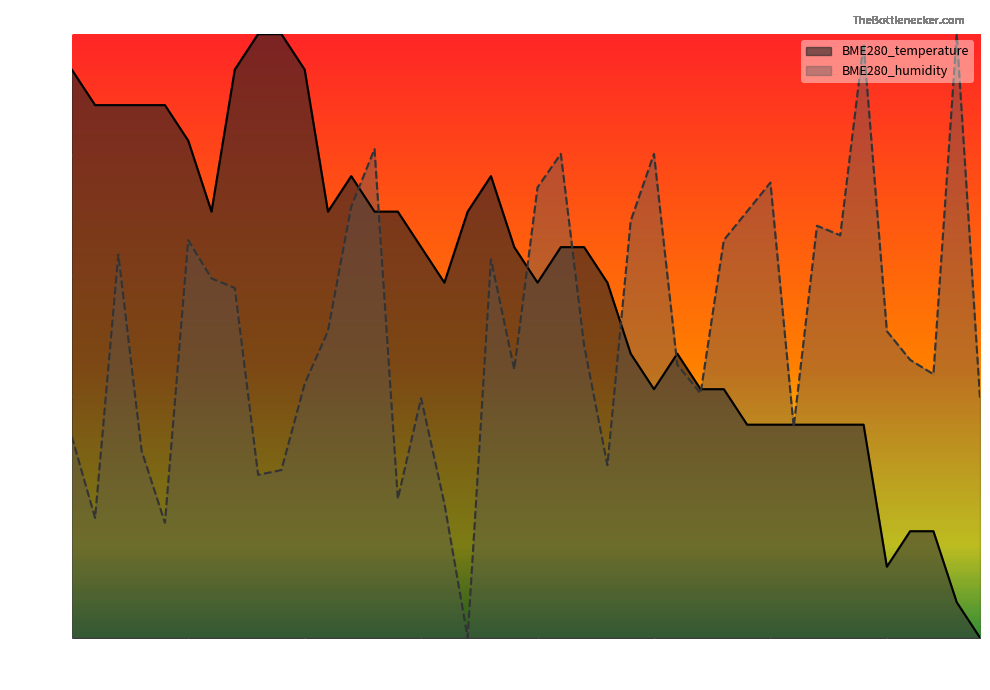

Is the value of BME280_humidity at 00:26 greater than the value of BME280_temperature at 01:00?

Yes